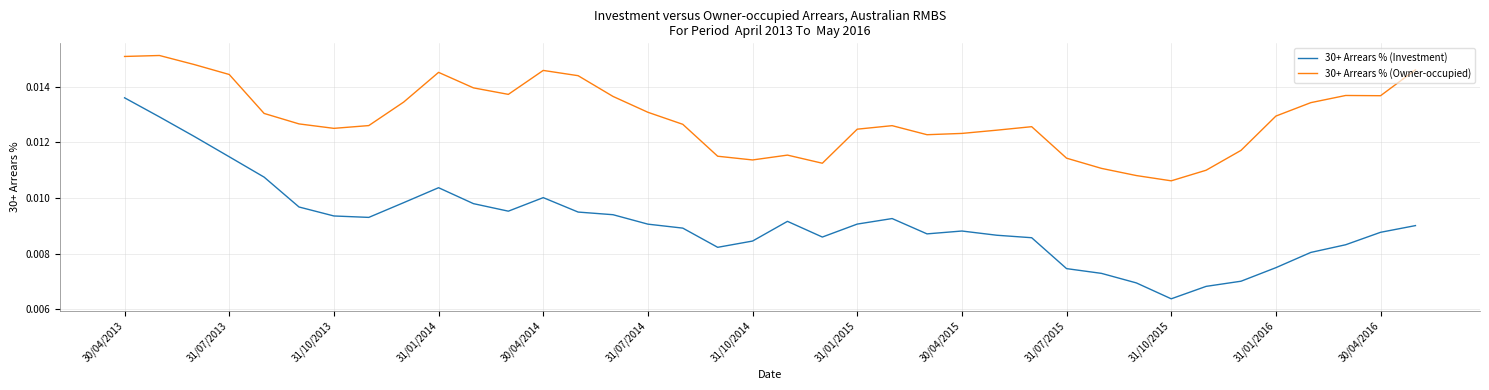

Rank the series by their average value, from lowest to highest.

30+ Arrears % (Investment), 30+ Arrears % (Owner-occupied)